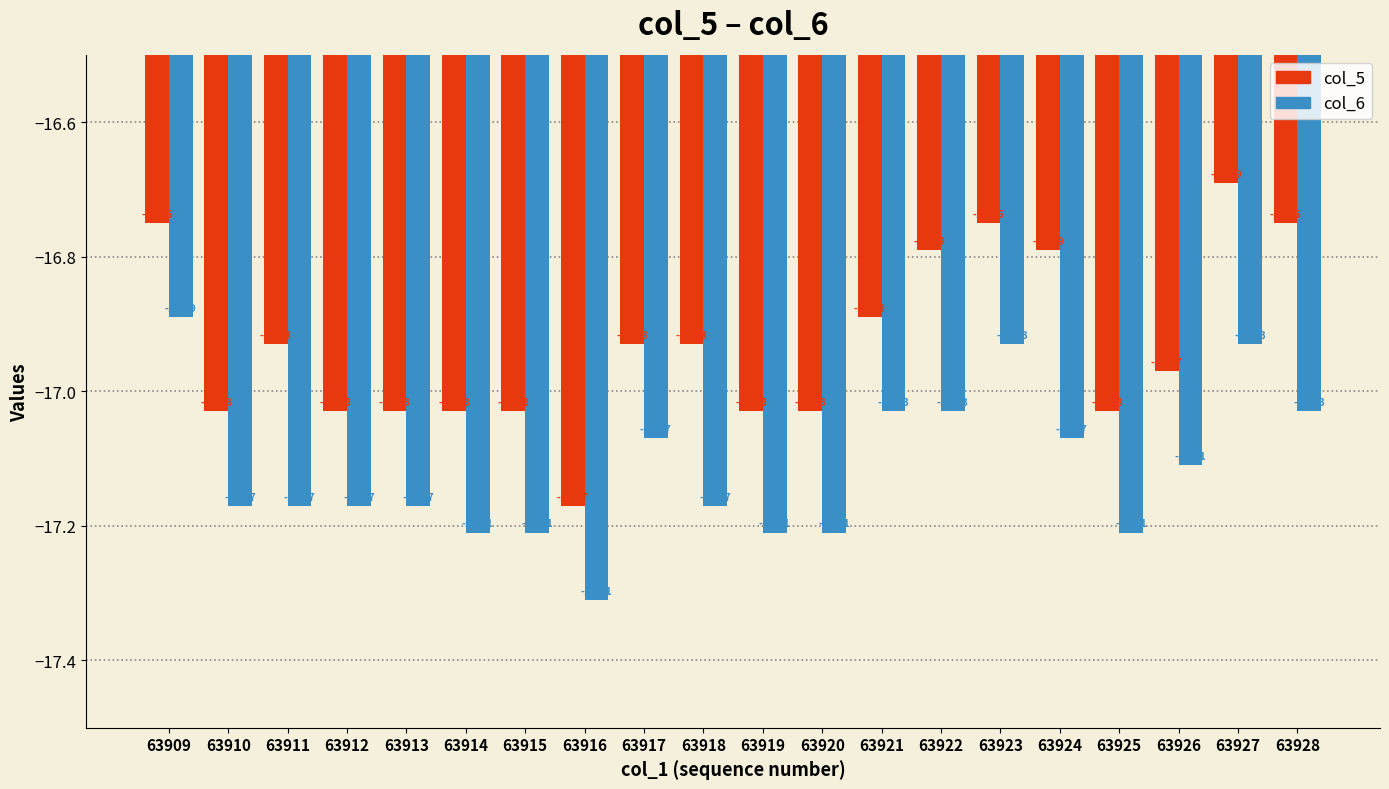

True or false: col_5 has a value of -29.3 at 63909.

False